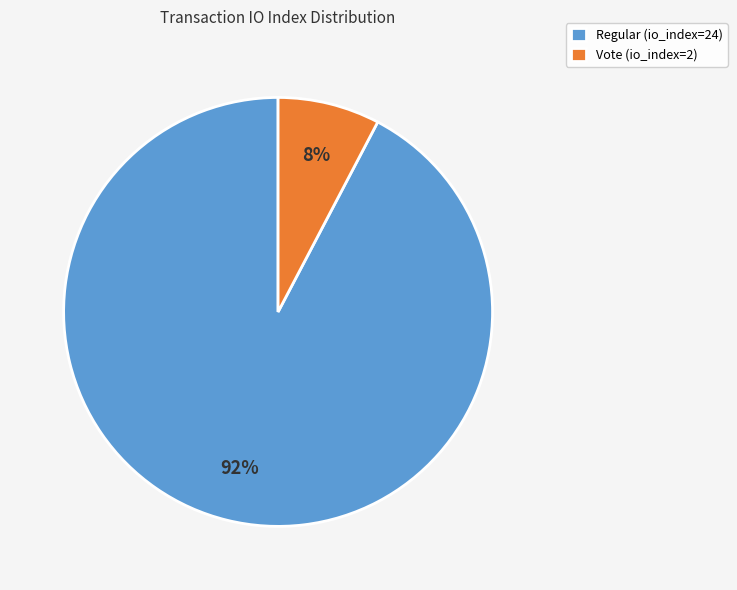

Count the number of slices in the pie.

2